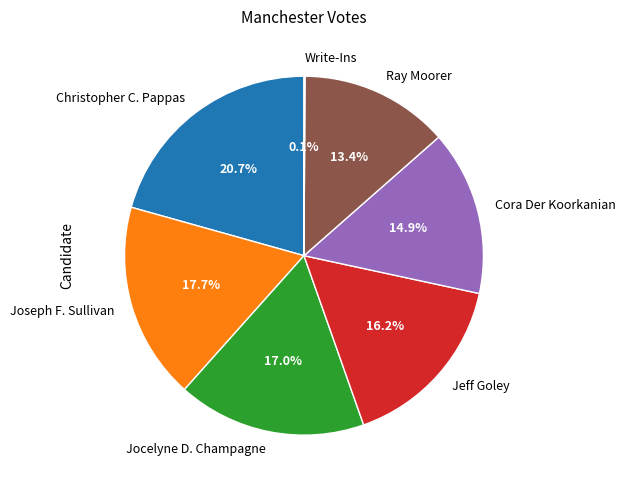

Is there a majority slice in this chart?

No